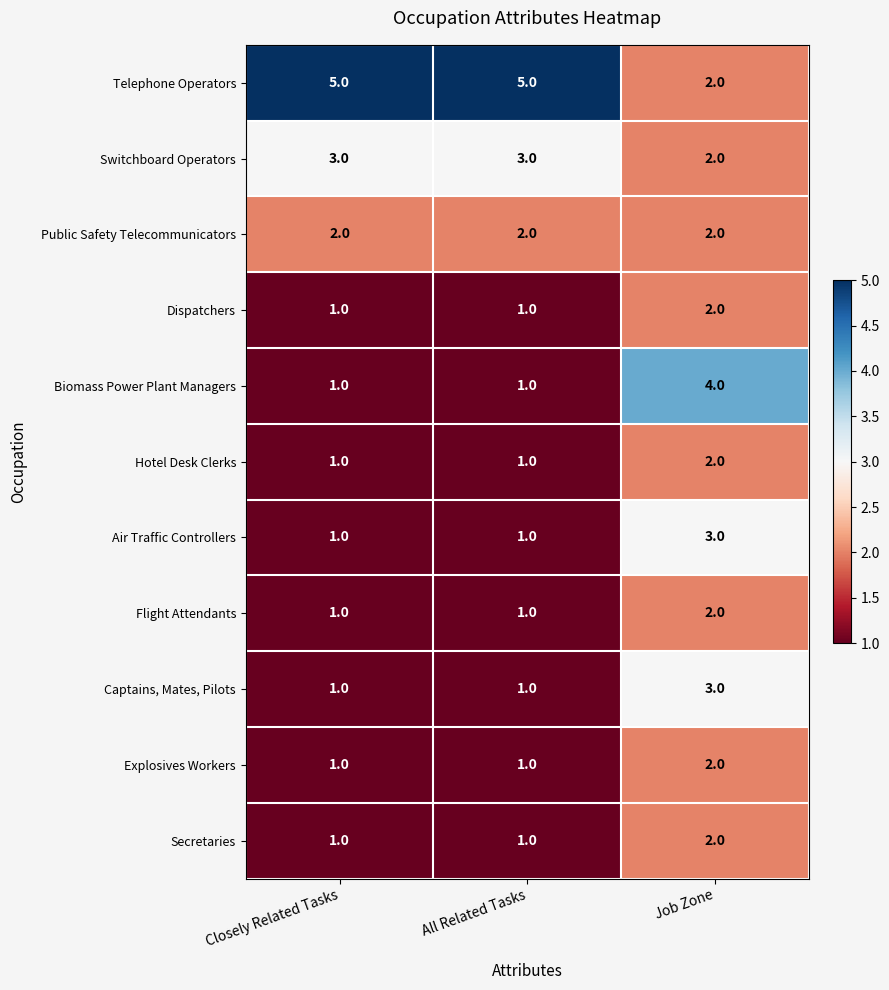

What is the total value across all series at Job Zone?

26